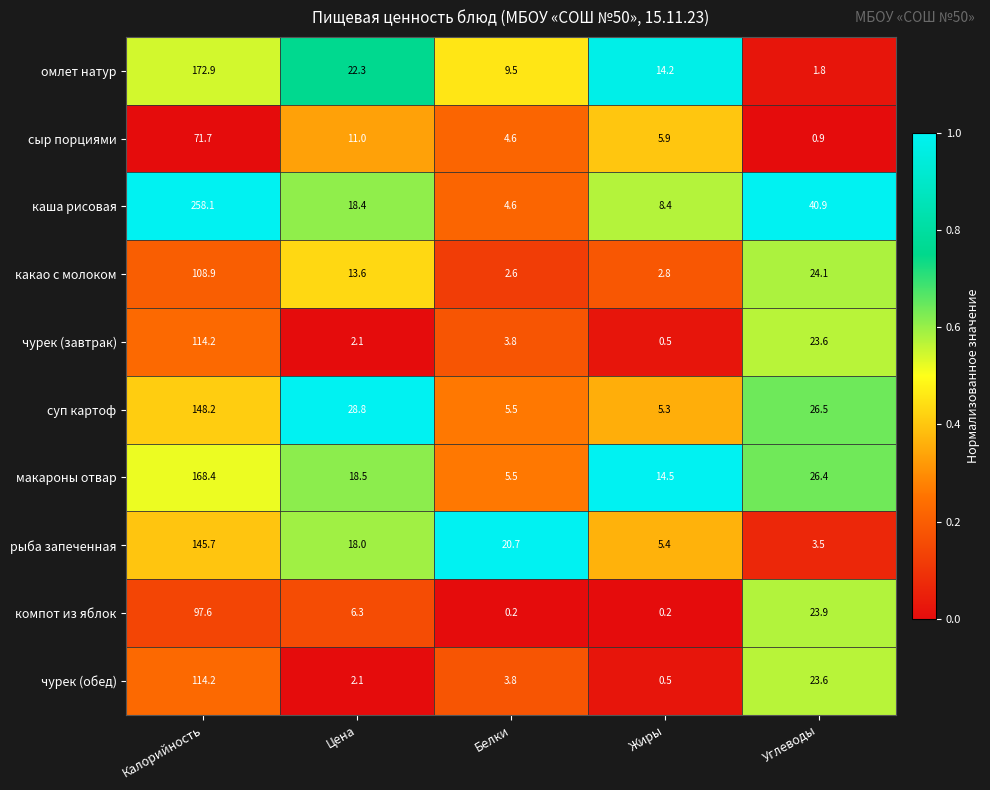

Which category has the lowest value in the омлет натур series?

Углеводы